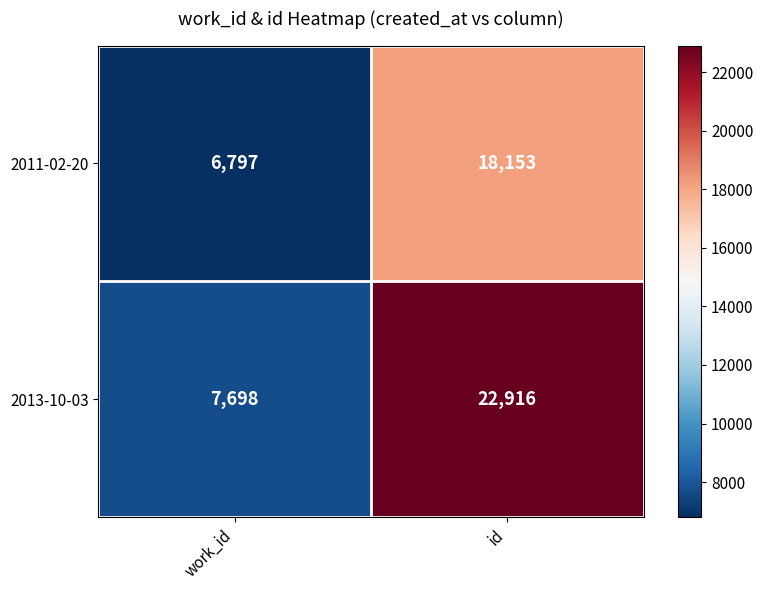

The value of 2013-10-03 at id is 13200. True or false?

False